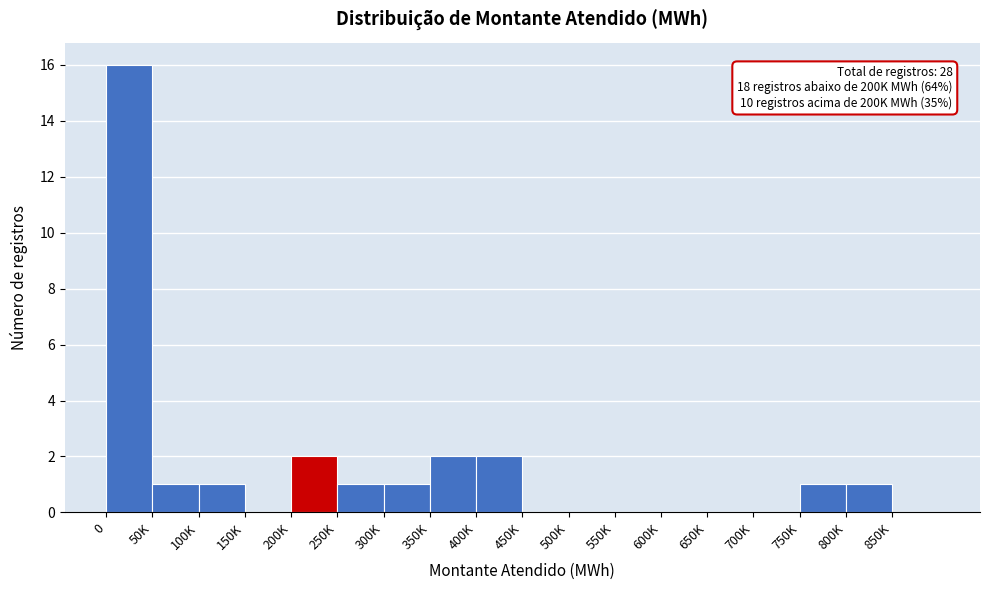

Reading left to right, list all the values displayed in this chart.

0=16	50K=1	100K=1	150K=0	200K=2	250K=1	300K=1	350K=2	400K=2	450K=0	500K=0	550K=0	600K=0	650K=0	700K=0	750K=1	800K=1	850K=0